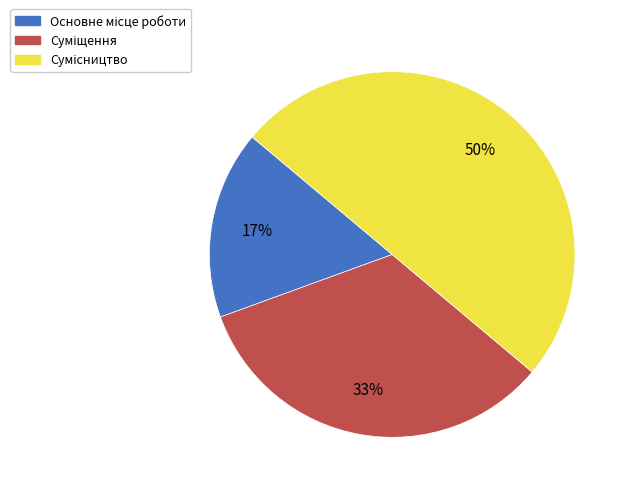

To the nearest percent, what is the average slice percentage?

33%